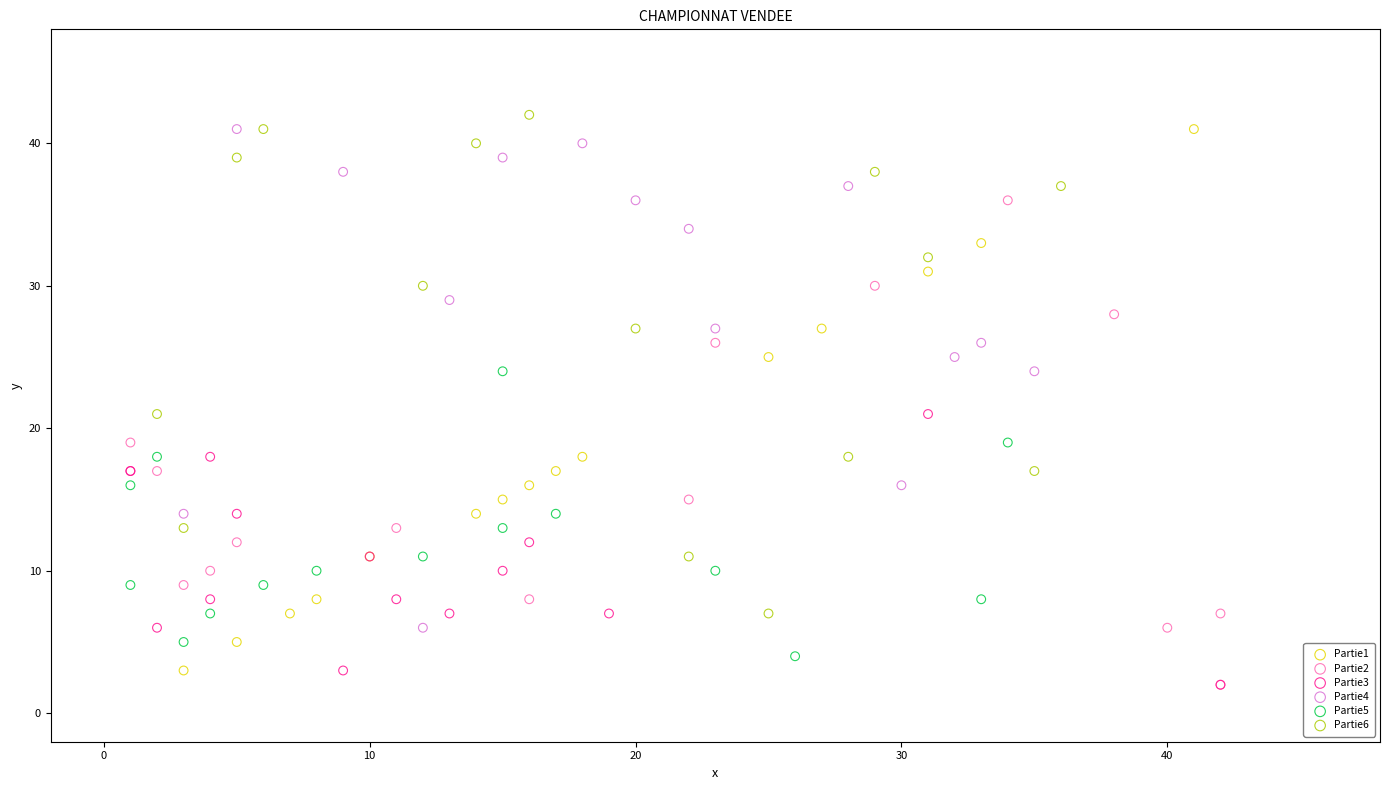

Which series reaches the maximum Y coordinate?

Partie6